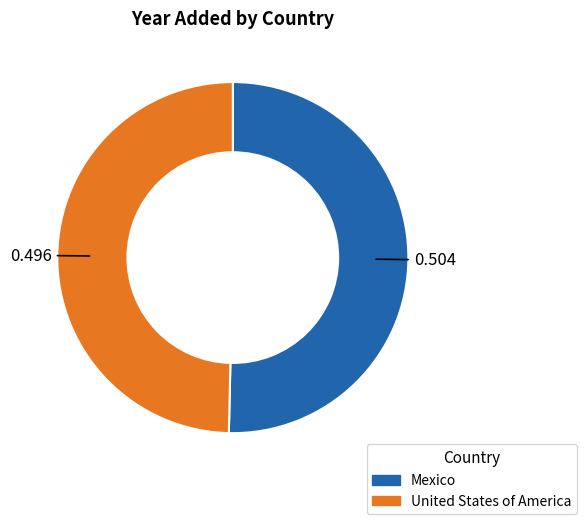

Rank the categories by value from lowest to highest.

United States of America, Mexico